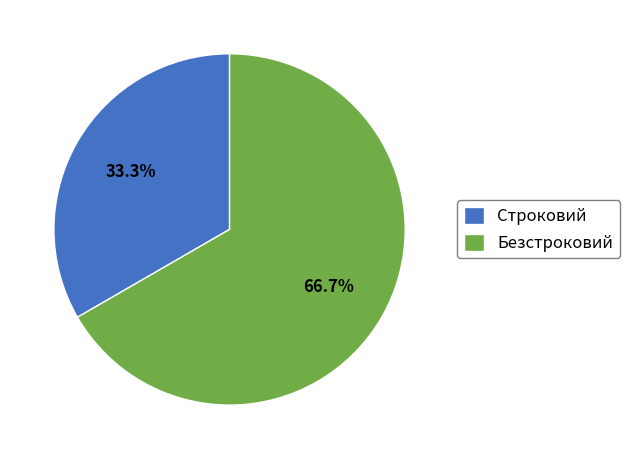

What is the smallest slice in the pie chart?

Строковий